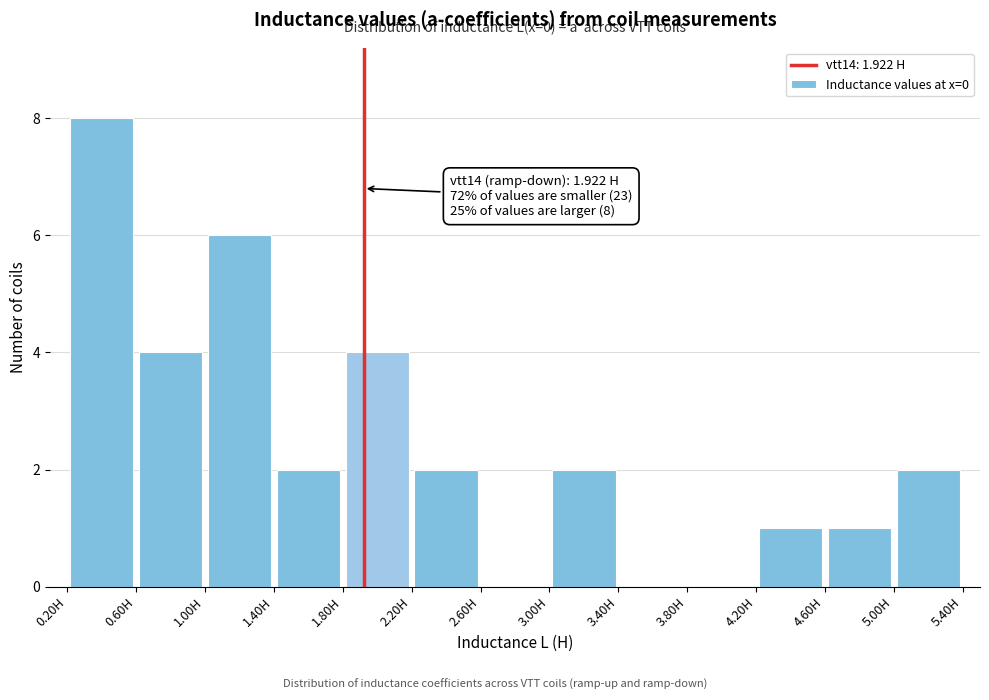

Over which range of the x-axis is the bar tallest?

0.2 to 0.6